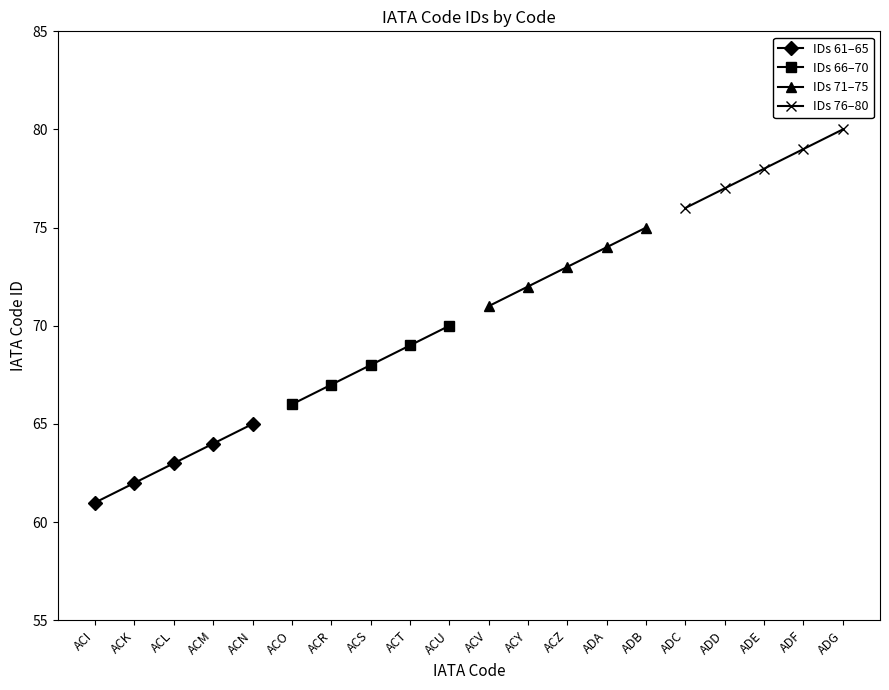

How many data points in IDs 71–75 are above 73?

2